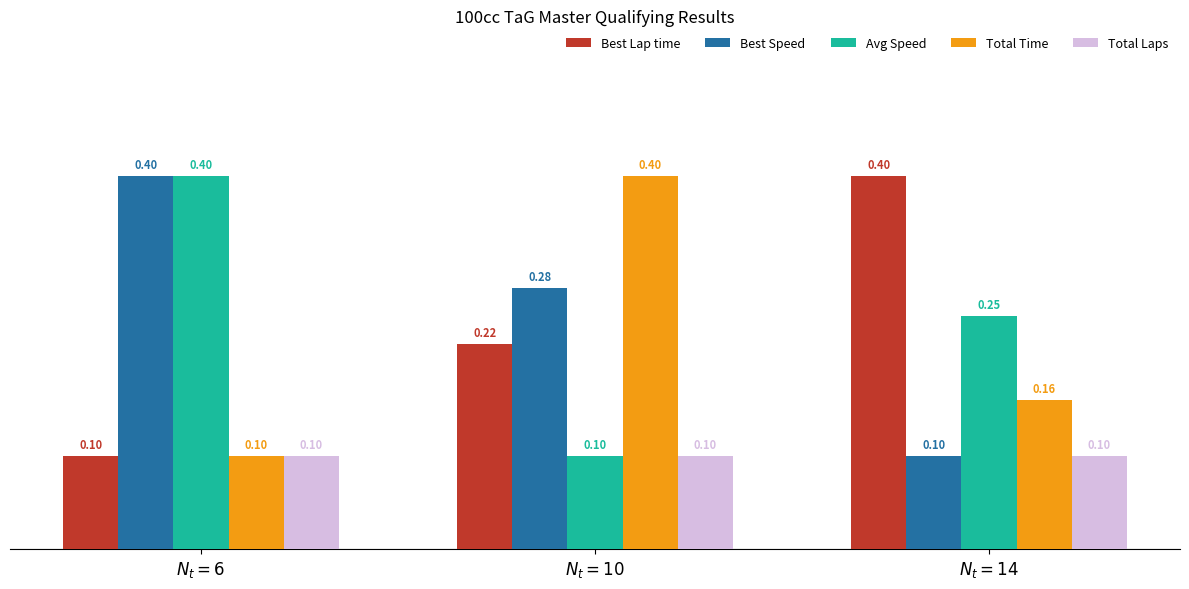

What is the total value across all series at $N_t = 14$?

1.0